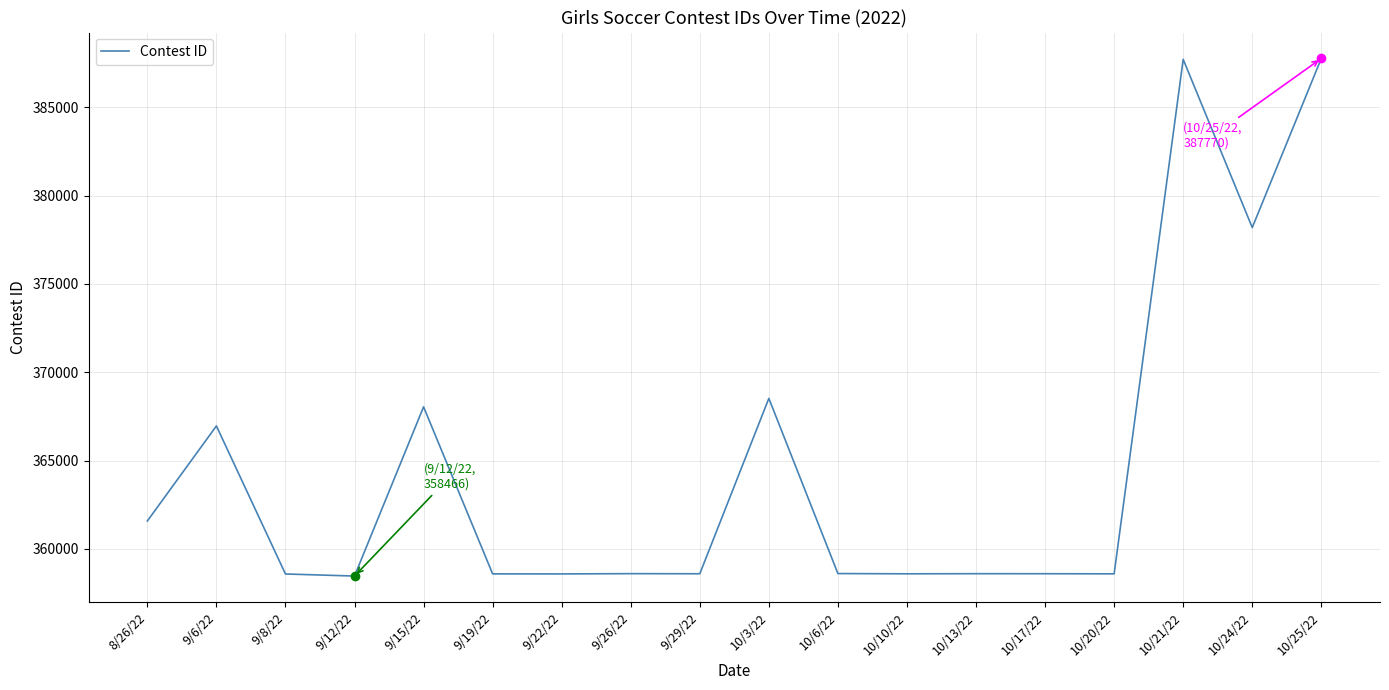

The value at 10/17/22 is 358598. True or false?

True